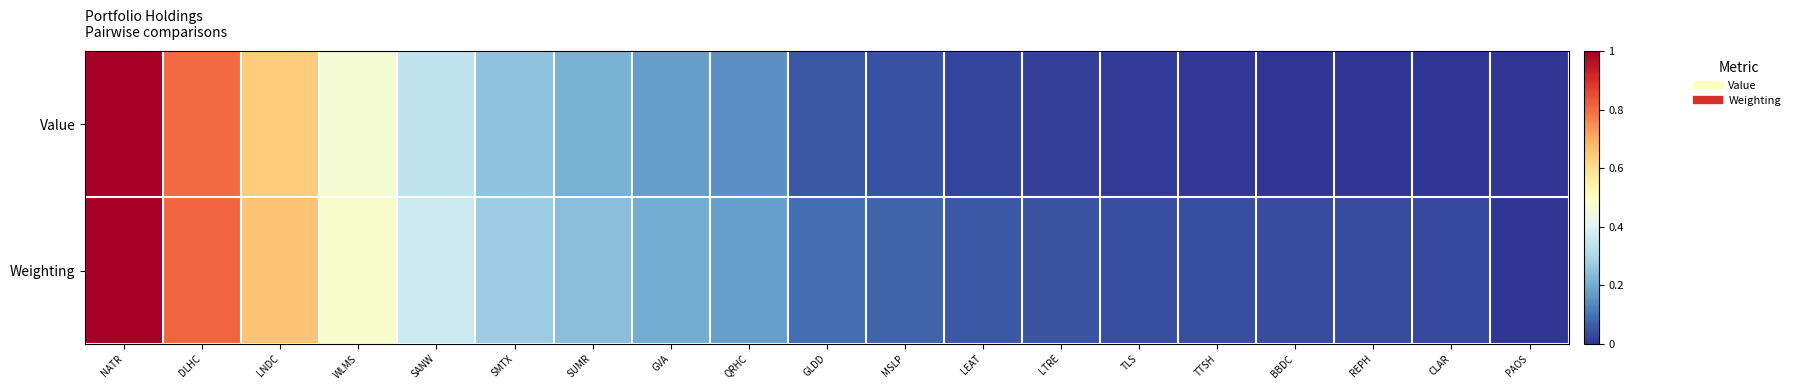

Reading left to right, extract all data points from this chart.

Value: NATR=1.0	DLHC=0.8	LNDC=0.6	WLMS=0.5	SANW=0.3	SMTX=0.3	SUMR=0.2	GVA=0.2	QRHC=0.1	GLDD=0.1	MSLP=0.0	LEAT=0.0	LTRE=0.0	TLS=0.0	TTSH=0.0	BBDC=0.0	REPH=0.0	CLAR=0.0	PAOS=0.0
Weighting: NATR=1.0	DLHC=0.8	LNDC=0.7	WLMS=0.5	SANW=0.4	SMTX=0.3	SUMR=0.2	GVA=0.2	QRHC=0.2	GLDD=0.1	MSLP=0.1	LEAT=0.1	LTRE=0.0	TLS=0.0	TTSH=0.0	BBDC=0.0	REPH=0.0	CLAR=0.0	PAOS=0.0